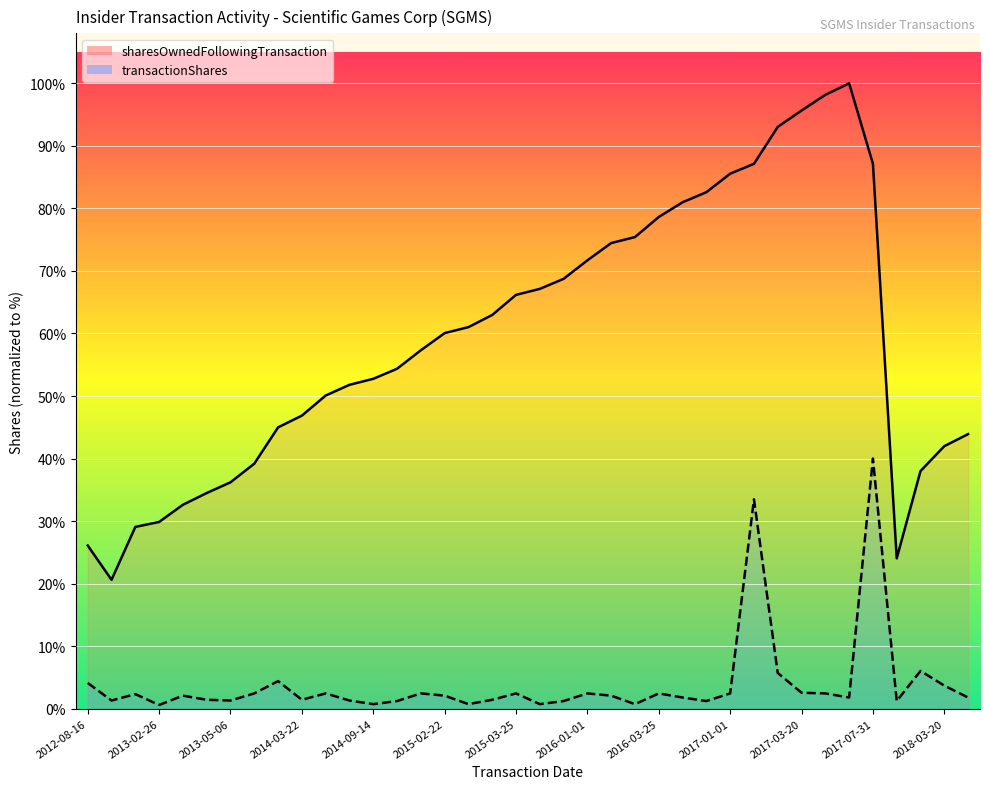

True or false: sharesOwnedFollowingTransaction has a value of 92267.7 at 2018-03-20.

False